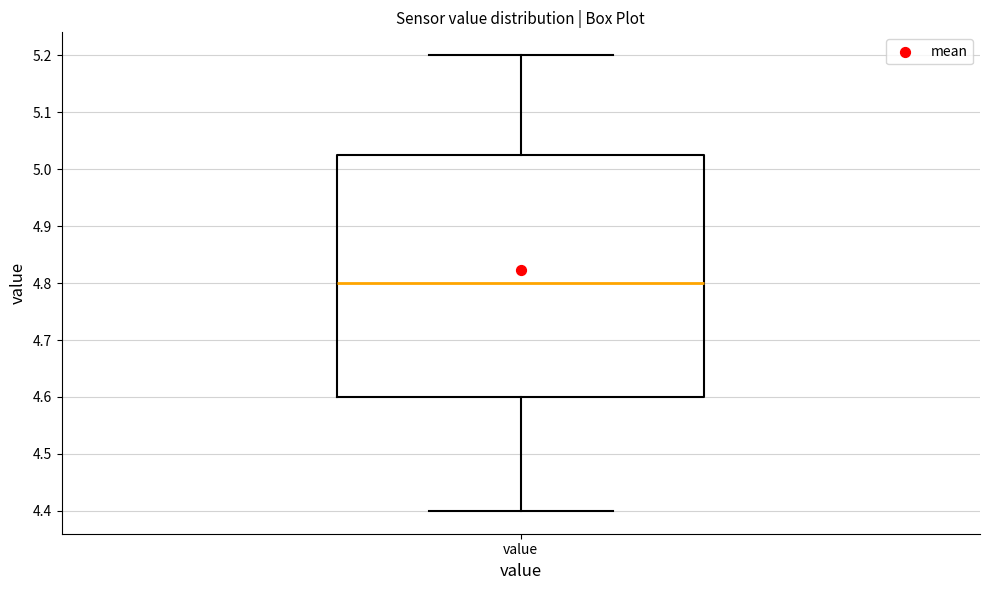

Read this box plot against the y-axis: the position of the median line, the range covered by the box, and the ends of both whiskers. The values are not printed on the chart, so give them approximately, as read against the axis.

median 4.80, box 4.60 to 5.03, whiskers 4.40 to 5.20